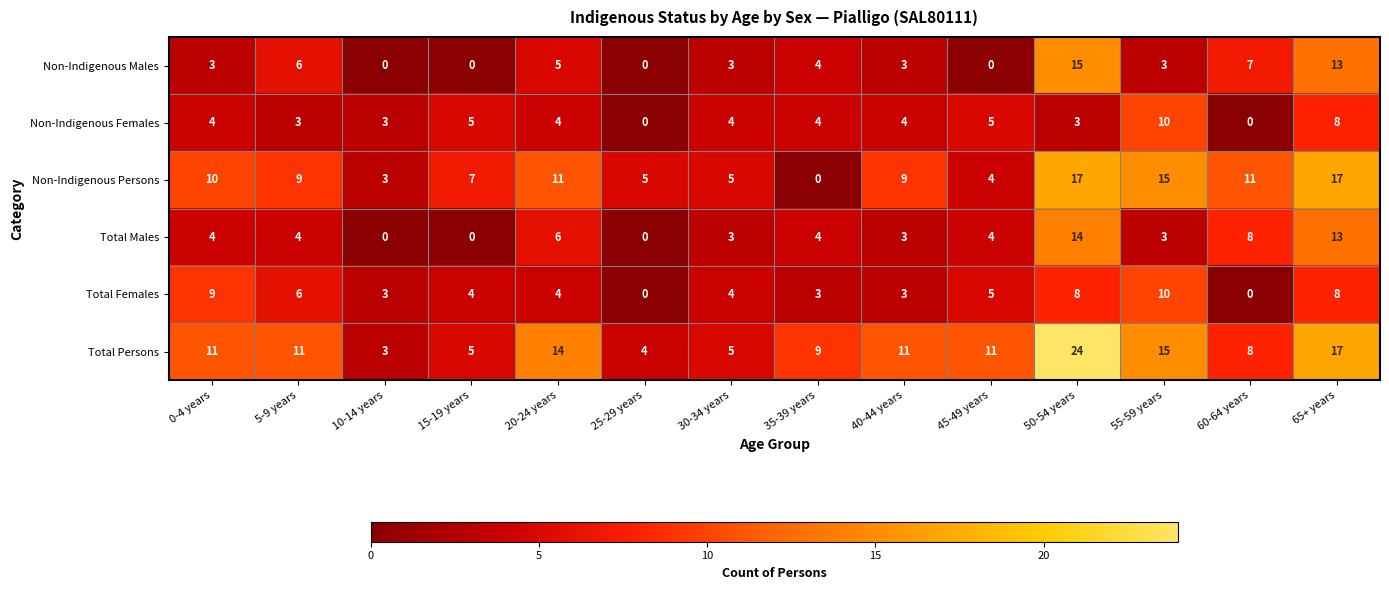

Is the value of Non-Indigenous Persons at 25-29 years greater than the value of Total Persons at 65+ years?

No